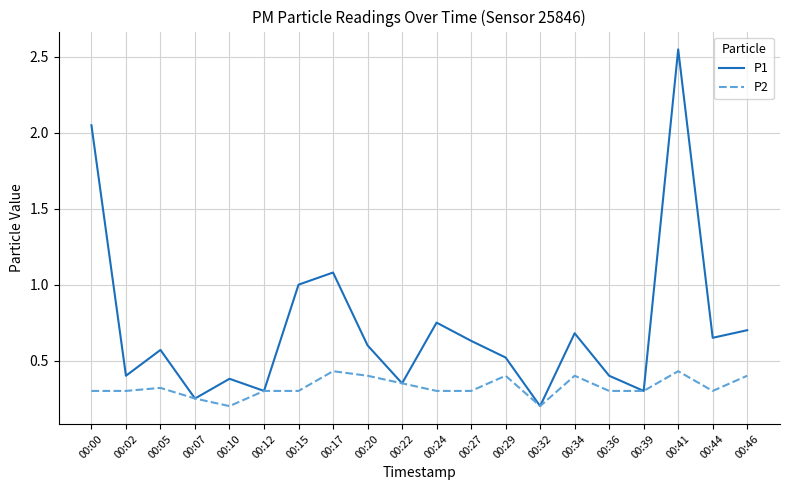

Rank the series by their maximum value, from highest to lowest.

P1, P2